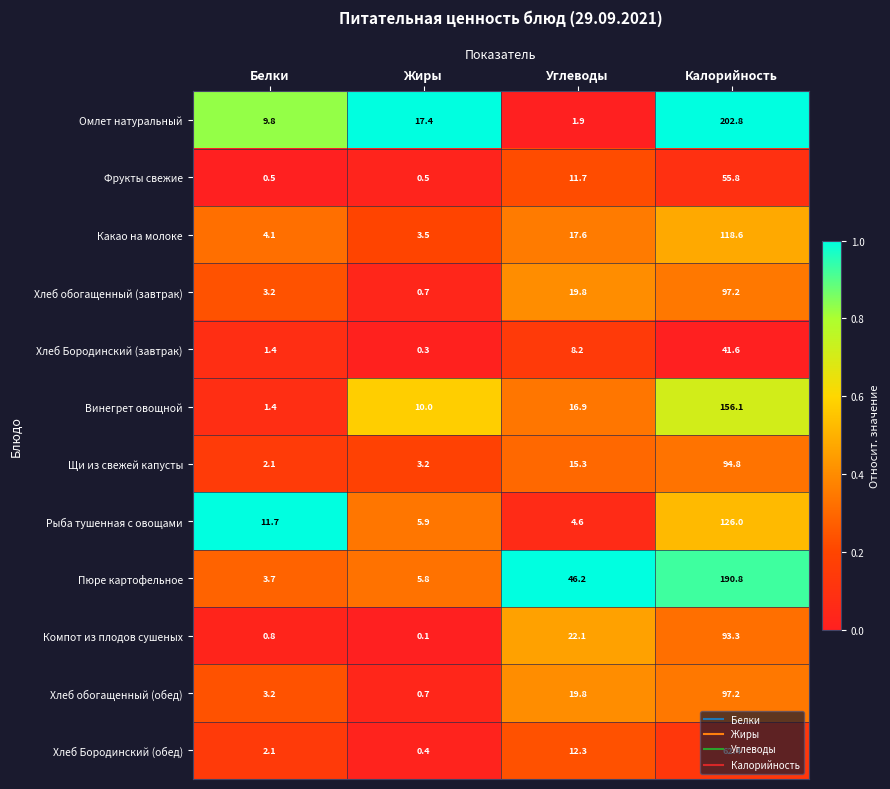

Which category has the lowest value across all series?

Жиры